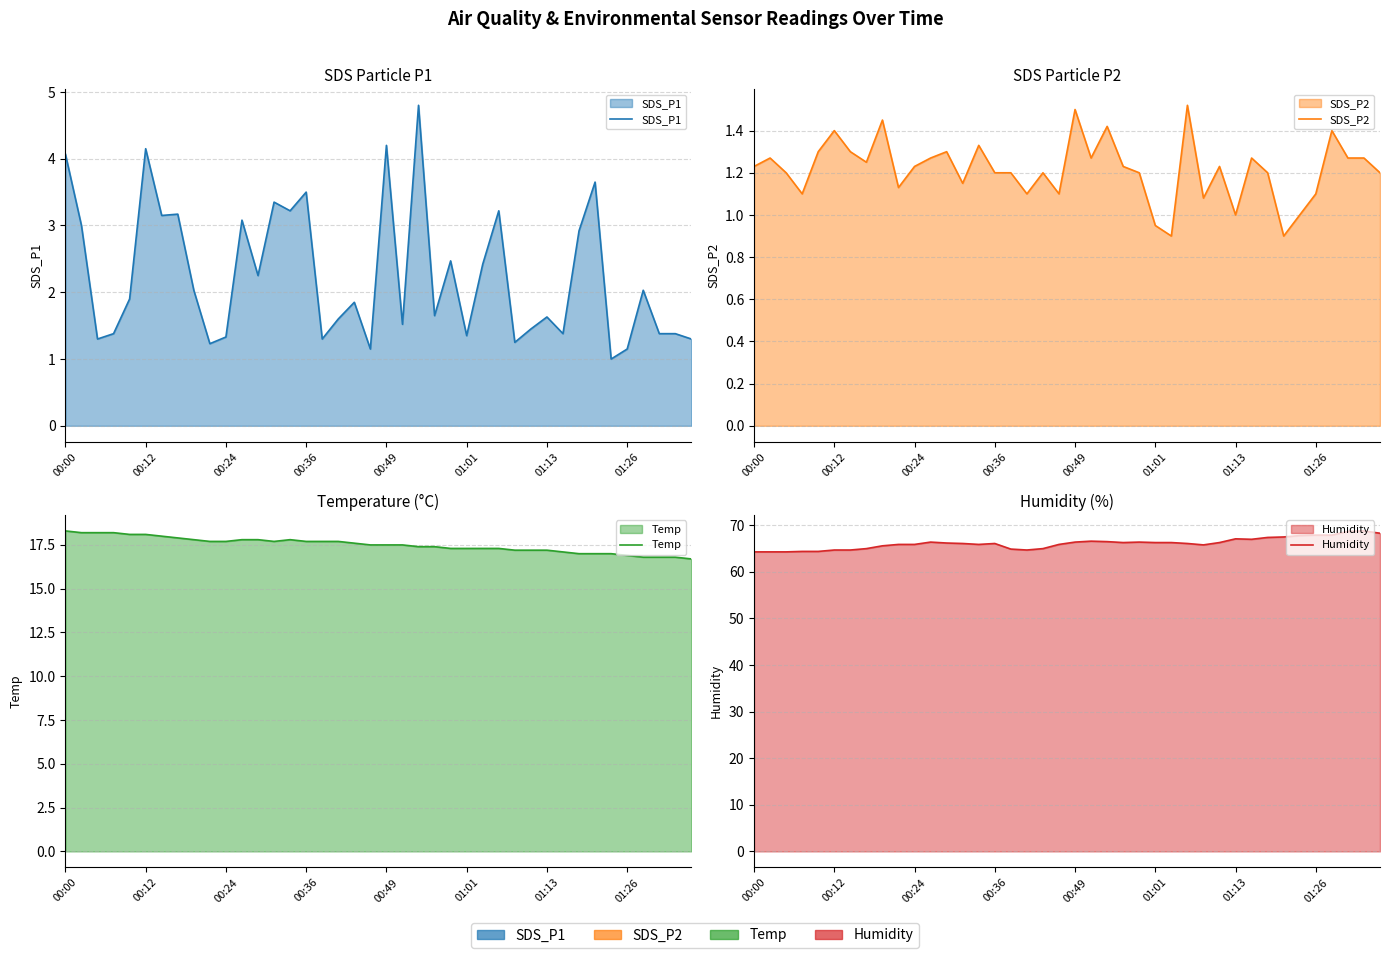

Reading left to right, extract all data points from this chart.

SDS_P1: 4.1	3.0	1.3	1.4	1.9	4.2	3.1	3.2	2.0	1.2	1.3	3.1	2.2	3.4	3.2	3.5	1.3	1.6	1.9	1.1	4.2	1.5	4.8	1.6	2.5	1.4	2.4	3.2	1.2	1.4	1.6	1.4	2.9	3.6	1.0	1.1	2.0	1.4	1.4	1.3
SDS_P2: 1.2	1.3	1.2	1.1	1.3	1.4	1.3	1.2	1.4	1.1	1.2	1.3	1.3	1.1	1.3	1.2	1.2	1.1	1.2	1.1	1.5	1.3	1.4	1.2	1.2	0.9	0.9	1.5	1.1	1.2	1.0	1.3	1.2	0.9	1.0	1.1	1.4	1.3	1.3	1.2
Temp: 18.3	18.2	18.2	18.2	18.1	18.1	18.0	17.9	17.8	17.7	17.7	17.8	17.8	17.7	17.8	17.7	17.7	17.7	17.6	17.5	17.5	17.5	17.4	17.4	17.3	17.3	17.3	17.3	17.2	17.2	17.2	17.1	17.0	17.0	17.0	16.9	16.8	16.8	16.8	16.7
Humidity: 64.3	64.3	64.3	64.4	64.4	64.7	64.7	65.0	65.6	65.9	65.9	66.4	66.2	66.1	65.9	66.1	64.9	64.7	65.0	65.9	66.4	66.6	66.5	66.3	66.4	66.3	66.3	66.1	65.8	66.3	67.1	67.0	67.4	67.5	67.8	67.9	67.9	68.7	68.8	68.3